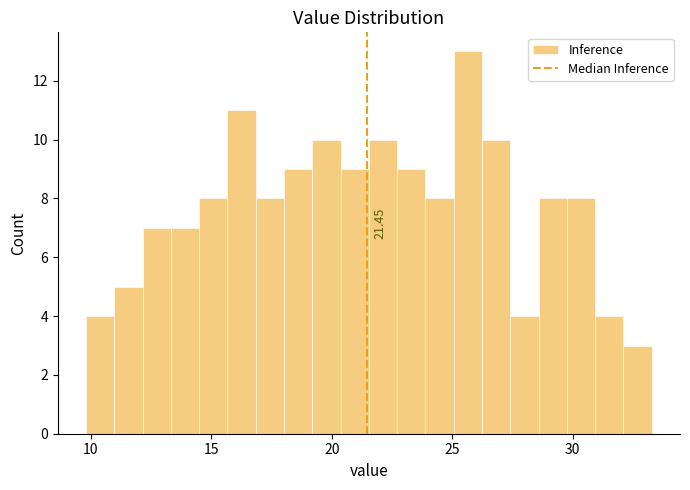

Around what value on the x-axis is the tallest bar? Give the approximate position of its centre, as read against the axis.

25.5